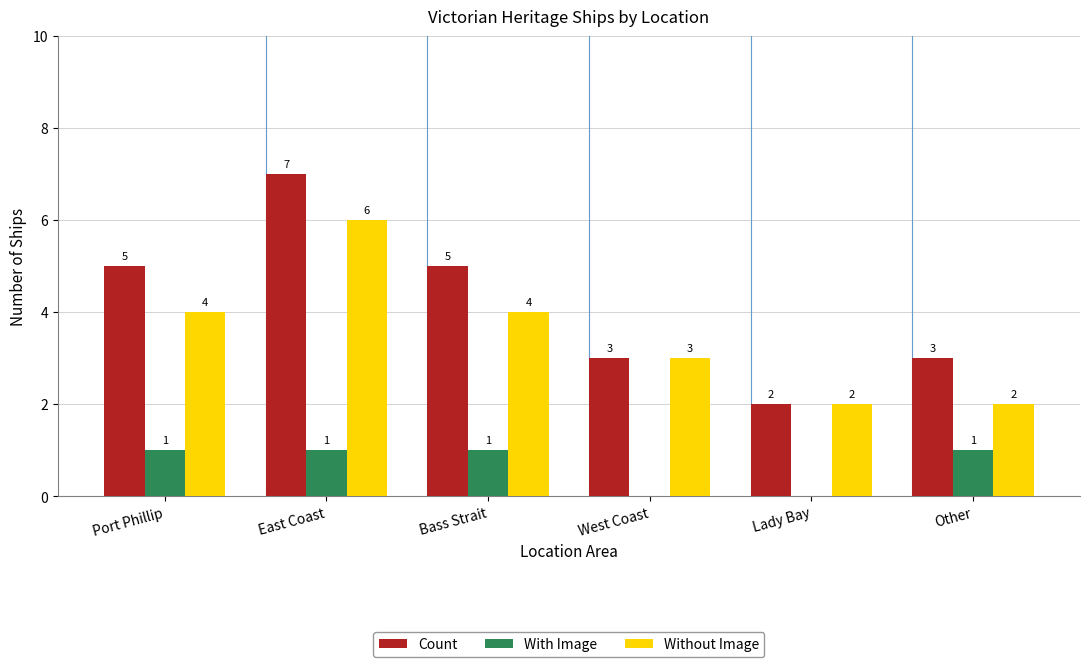

At which category does the chart reach its peak across all series?

East Coast